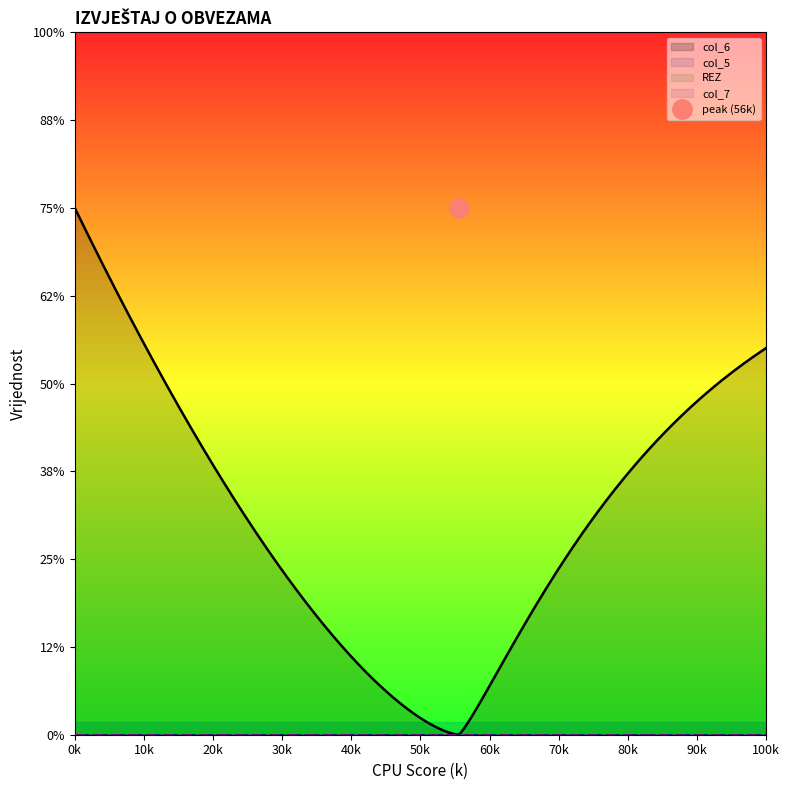

How many values in col_6 are above zero?

1